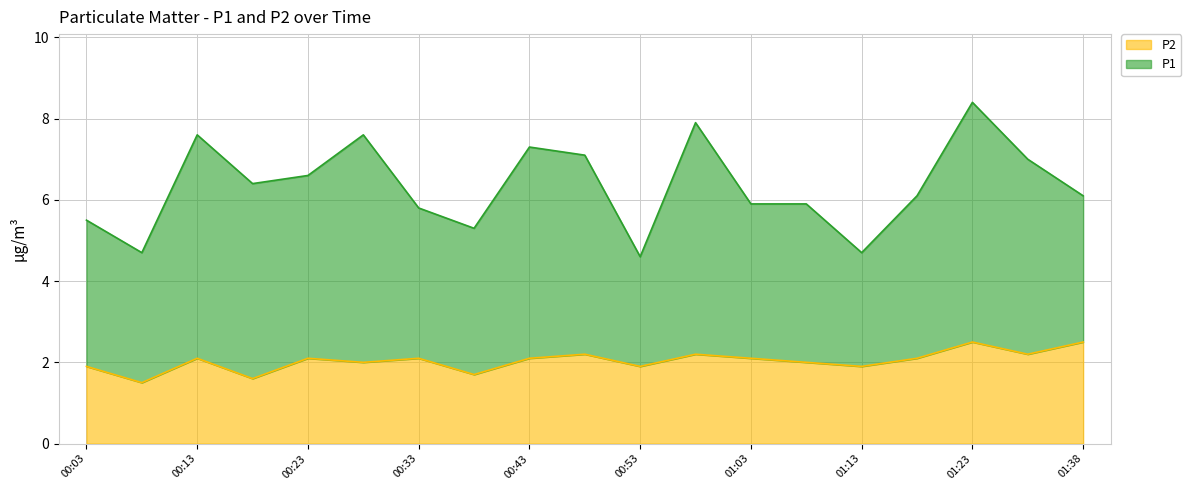

What is the maximum value shown in the chart?

2.5